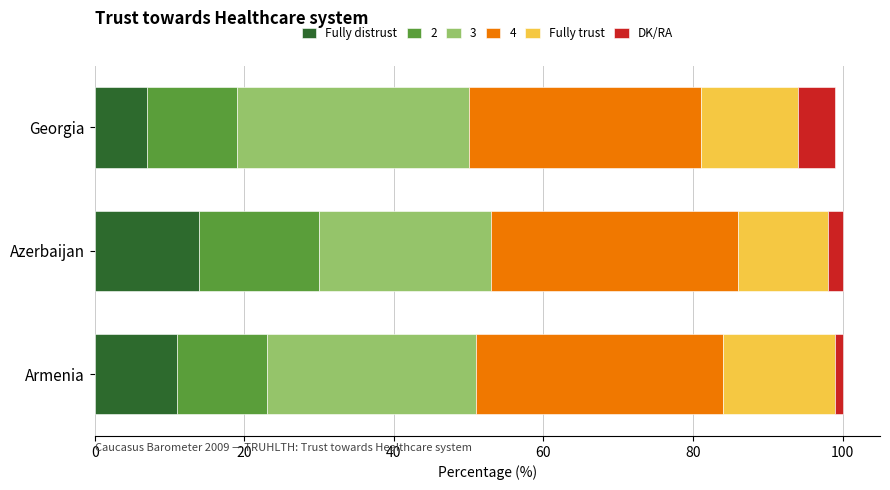

Which category has the highest value in the Fully distrust series?

Azerbaijan